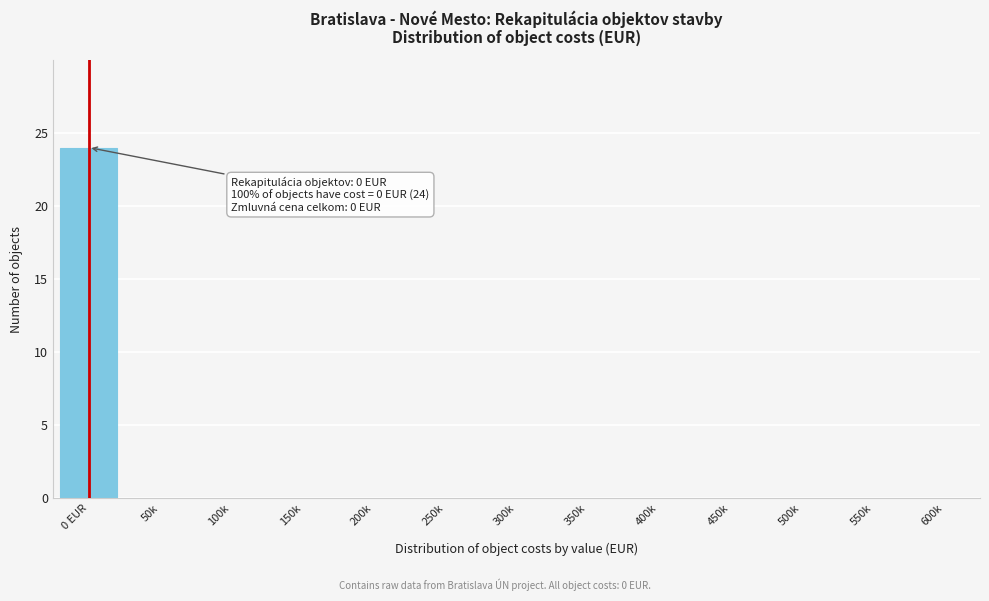

Reading right to left, list all the values displayed in this chart.

600k=0	550k=0	500k=0	450k=0	400k=0	350k=0	300k=0	250k=0	200k=0	150k=0	100k=0	50k=0	0 EUR=24